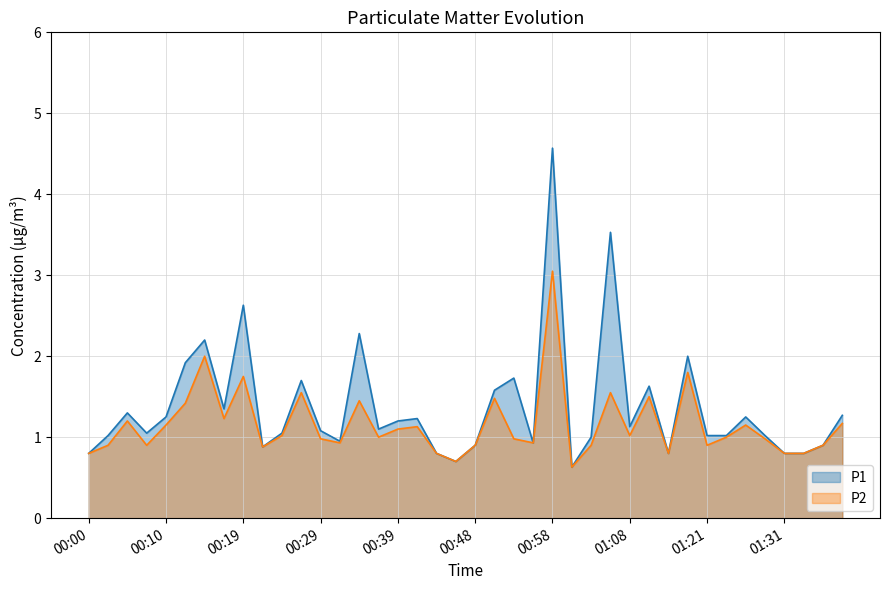

Where is P1 nearest to the value 2?

01:18